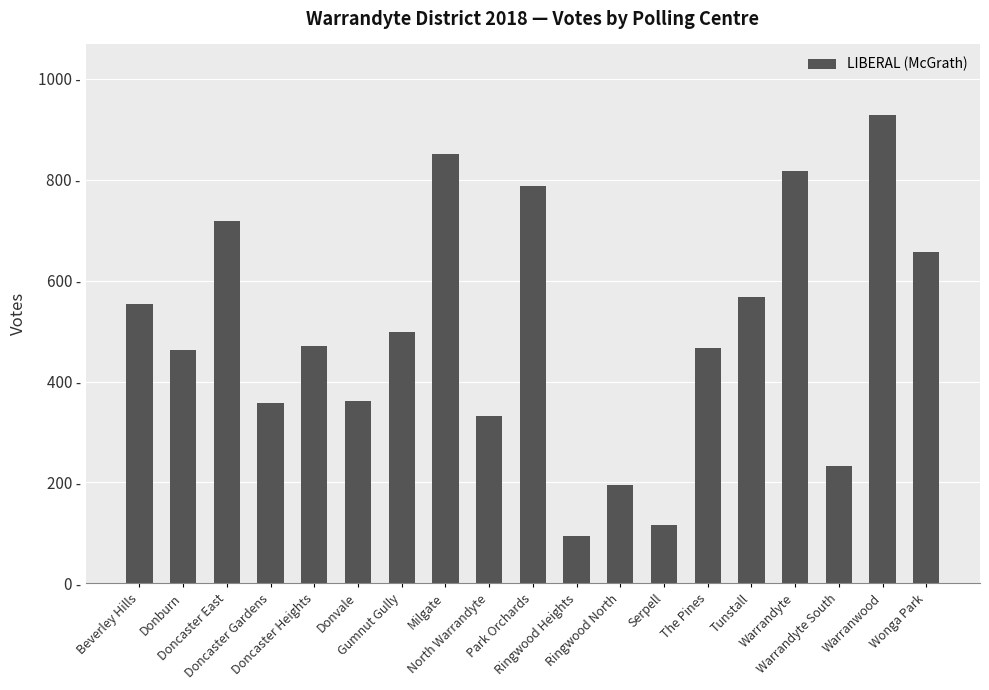

At which label does the data first exceed 471?

Beverley Hills